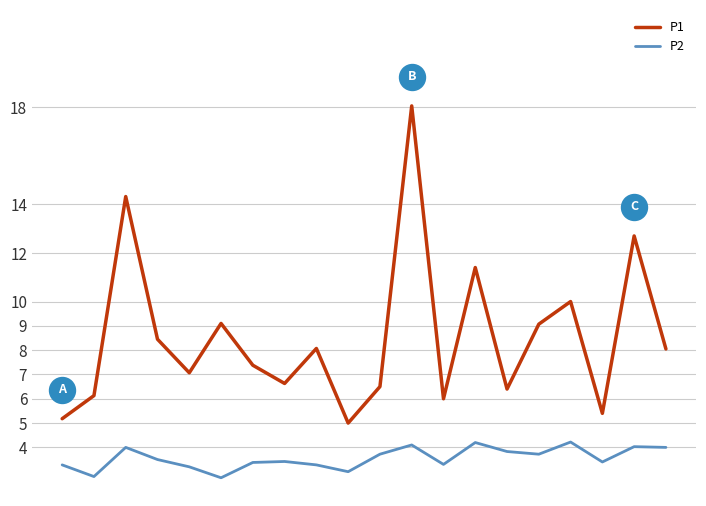

What is the total value across all series at 2?

18.3